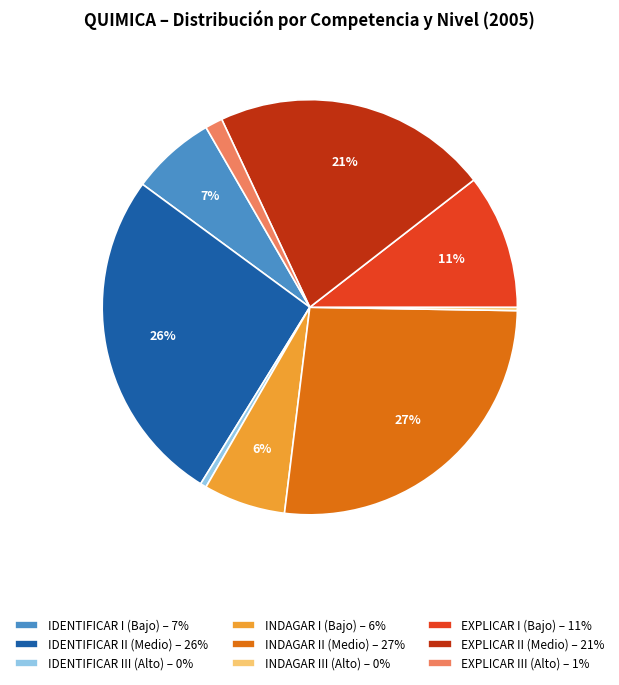

Is EXPLICAR III (Alto) – 1% the majority of the pie?

No